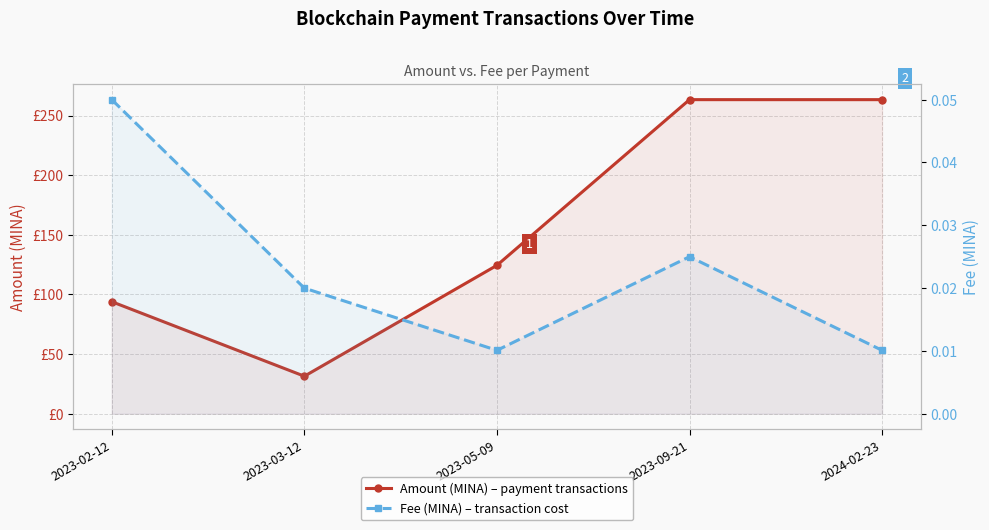

Which series has the widest spread of values?

Amount (MINA)